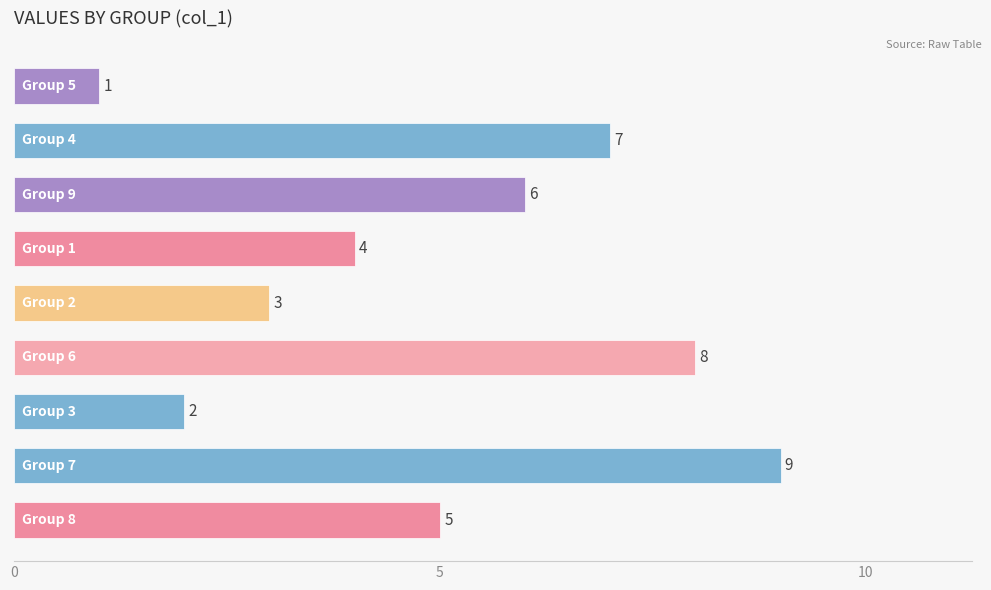

What is the greatest value displayed?

9